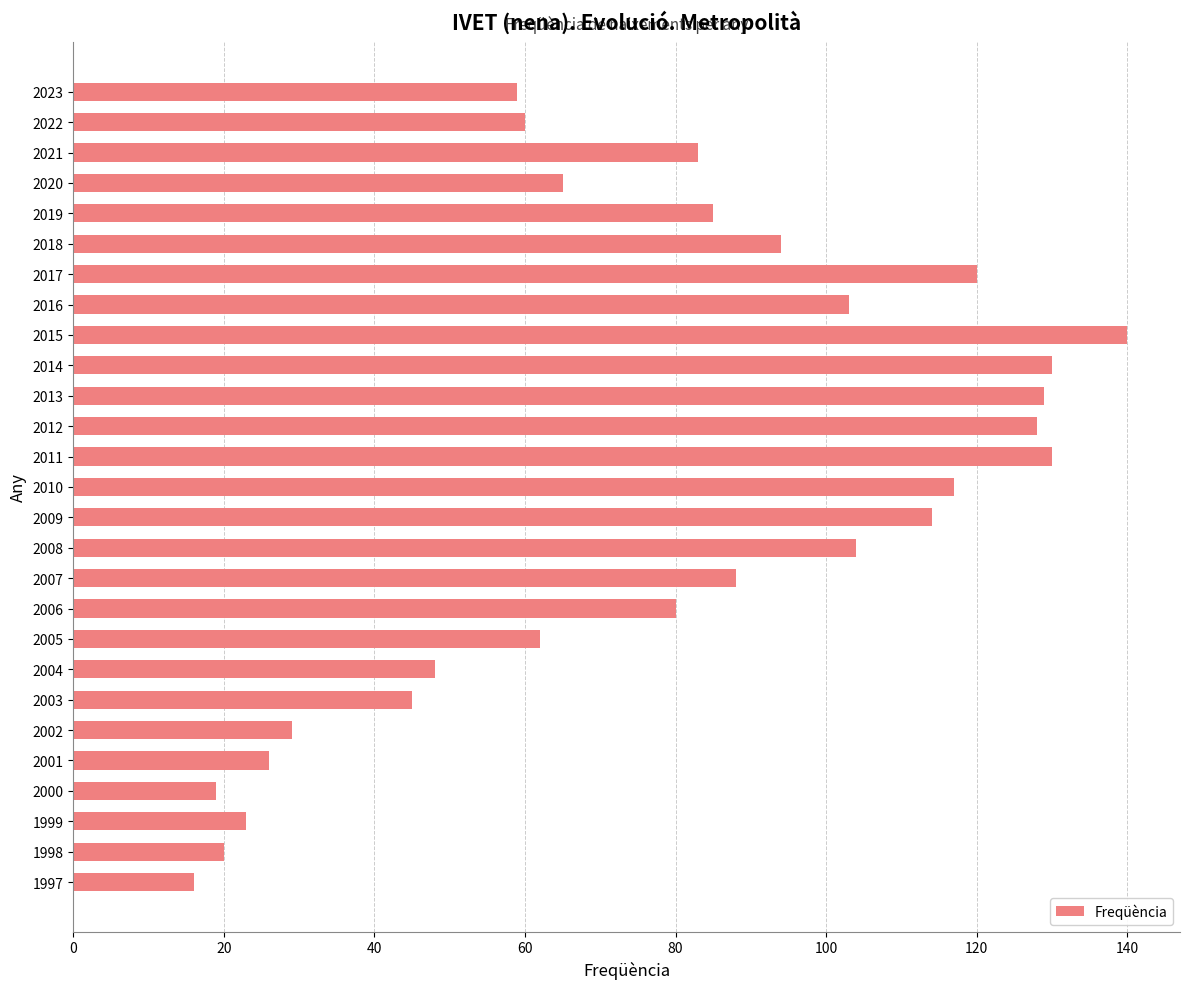

What is the approximate value at 2019, to the nearest 5?

85